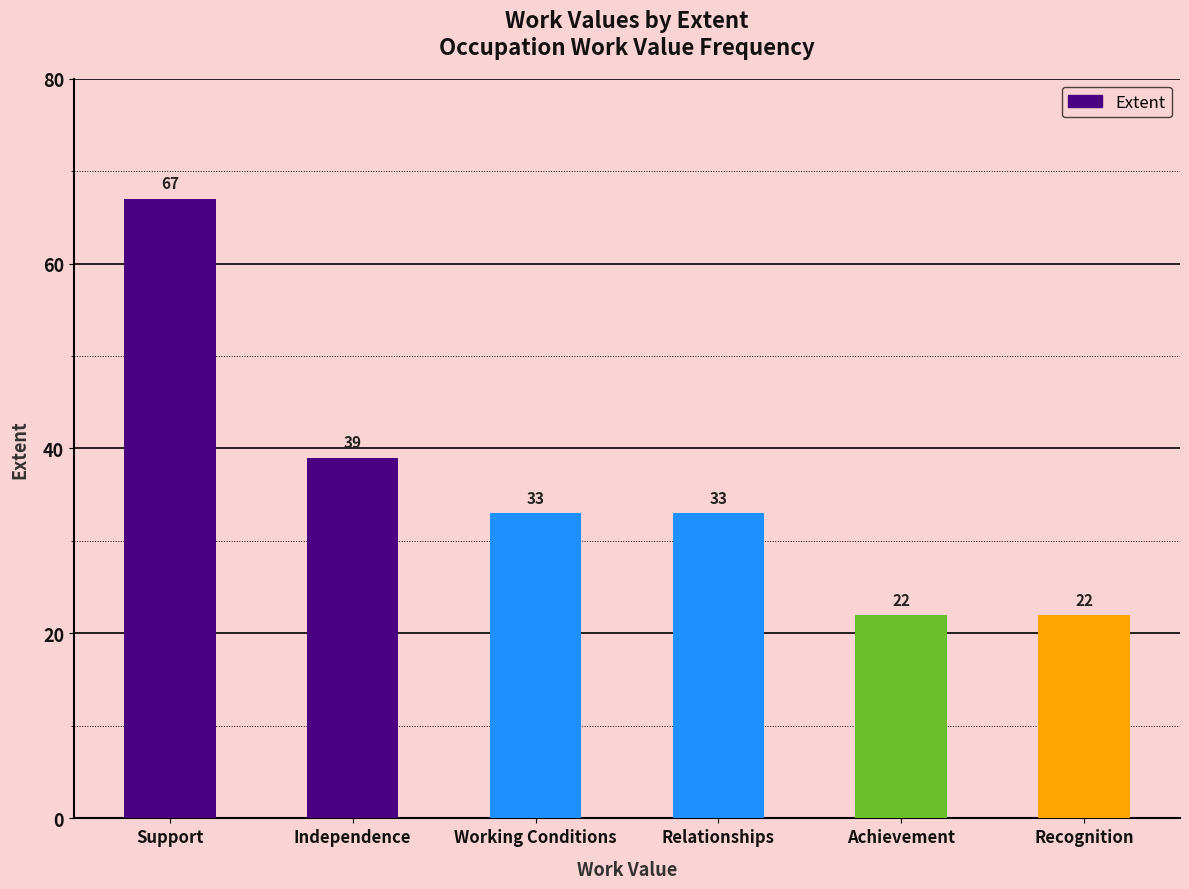

How many bars are there in total?

6